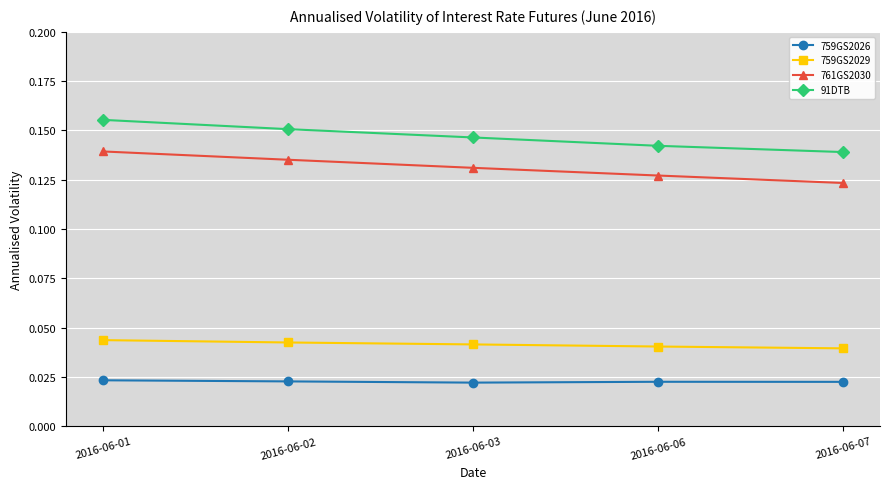

What is the total value across all series at 2016-06-01?

0.4